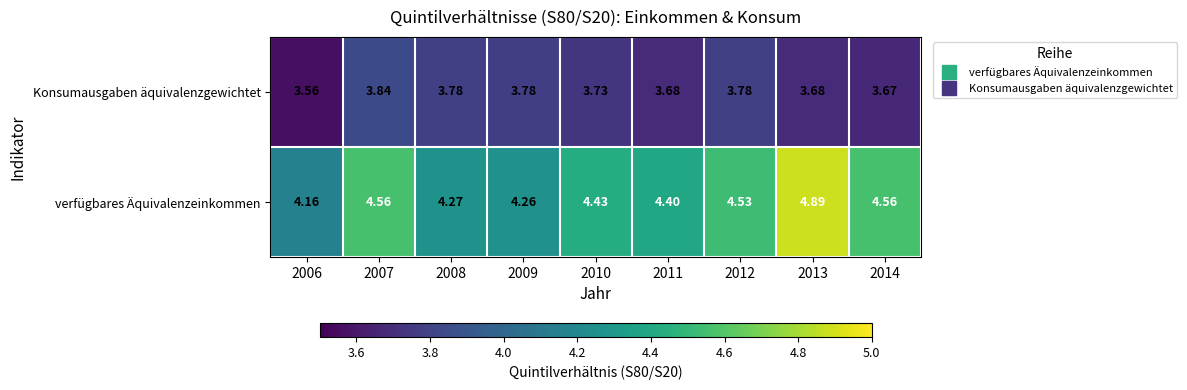

Which series has the widest spread of values?

verfügbares Äquivalenzeinkommen